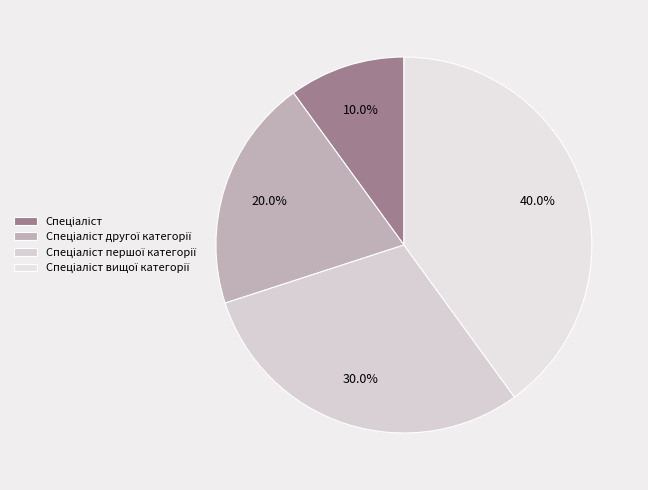

How many segments does this pie chart have?

4